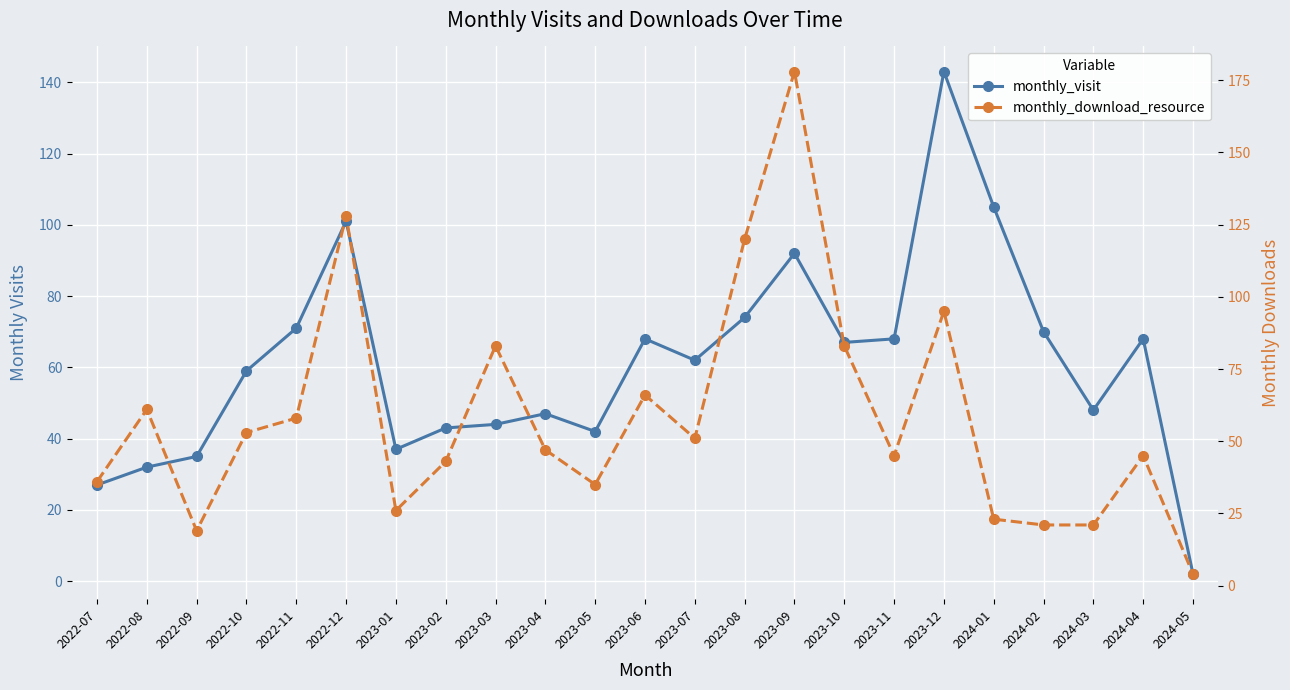

After their last crossing, which series has the higher values: monthly_download_resource or monthly_visit?

monthly_download_resource